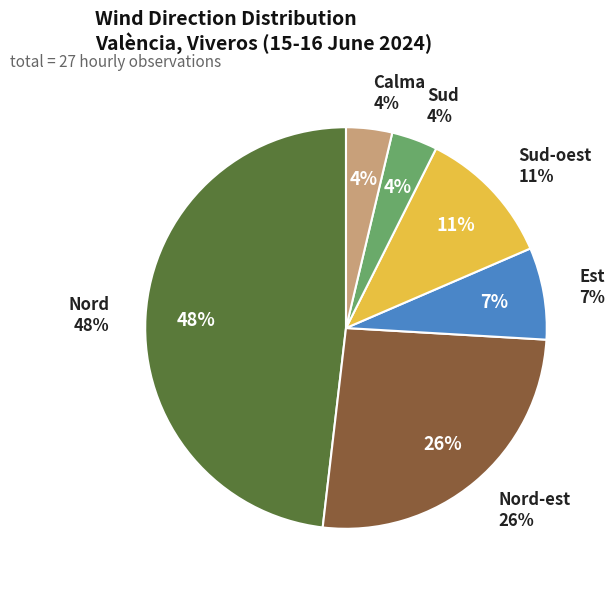

Approximately how many times larger is the value at Sud-oest compared to Nord-est?

0.4